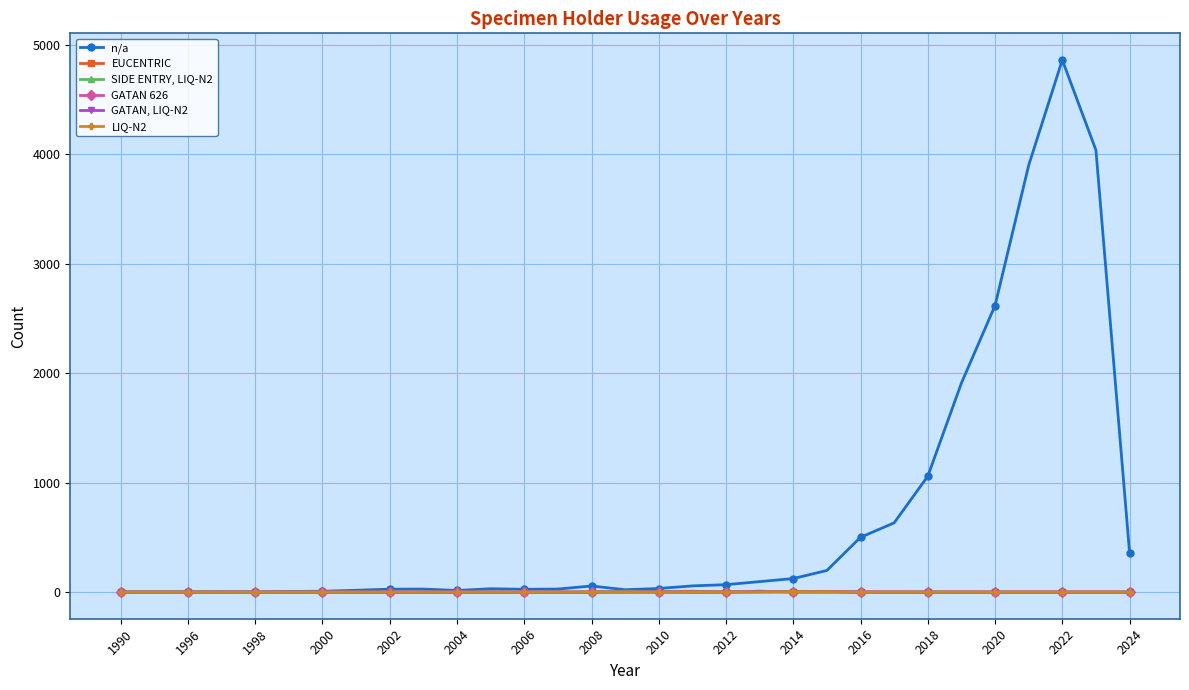

What is the highest value of the n/a series?

4863